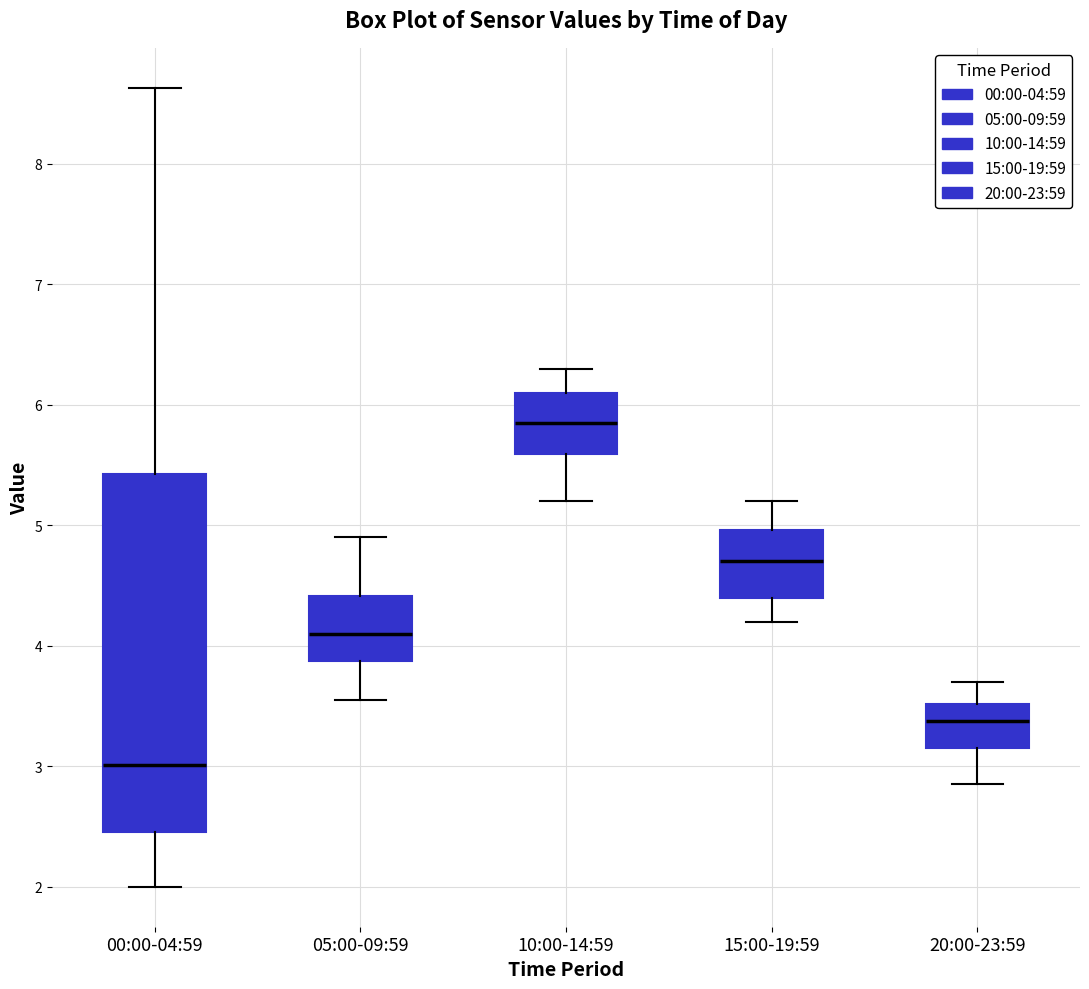

Where does the median line of the box for 10:00-14:59 sit on the y-axis? The values are not printed on the chart, so give them approximately, as read against the axis.

5.9